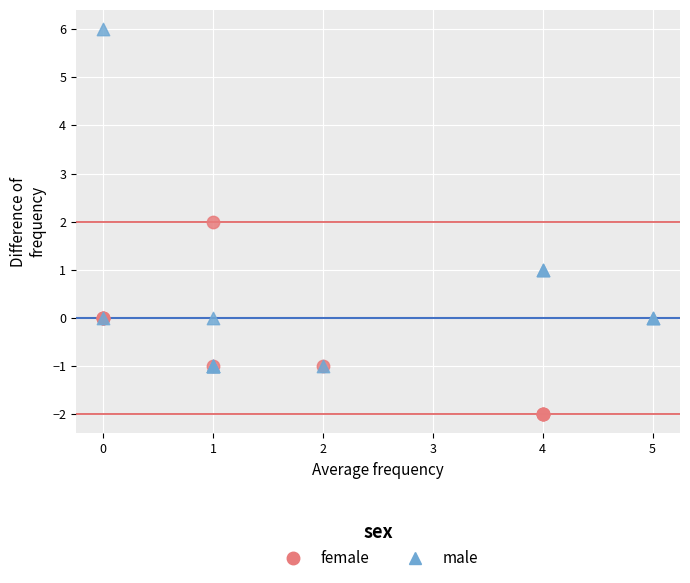

Which series has the largest Y range (max minus min)?

male